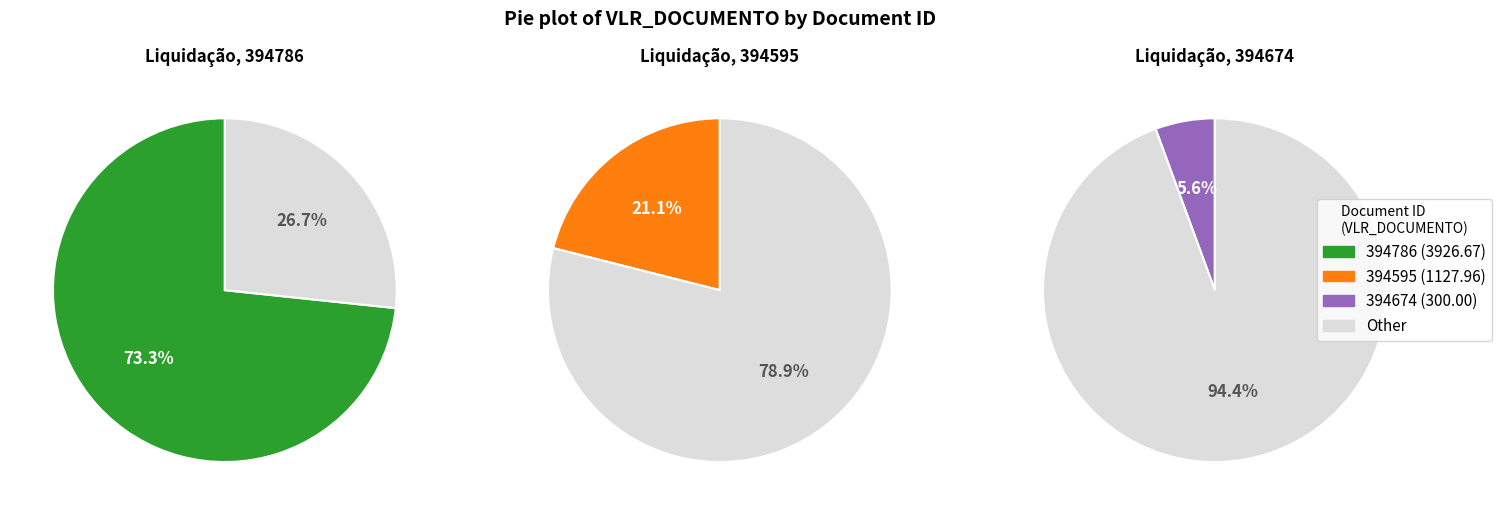

To the nearest percent, what percentage of the pie is 394595?

21%